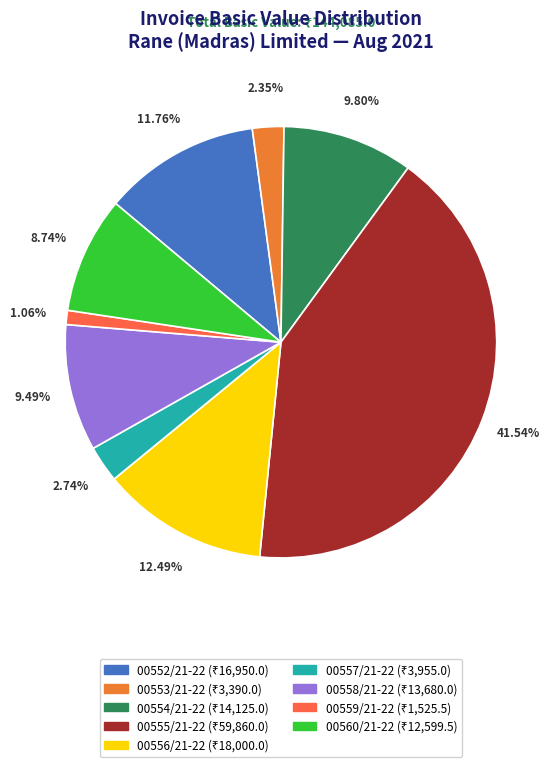

To the nearest percent, what portion does 00557/21-22 represent?

3%